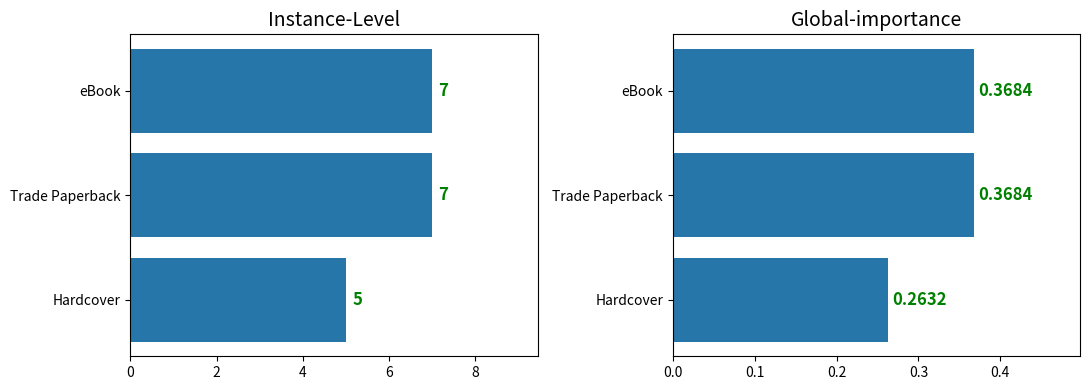

True or false: Count has a value of 7.0 at Trade Paperback.

True